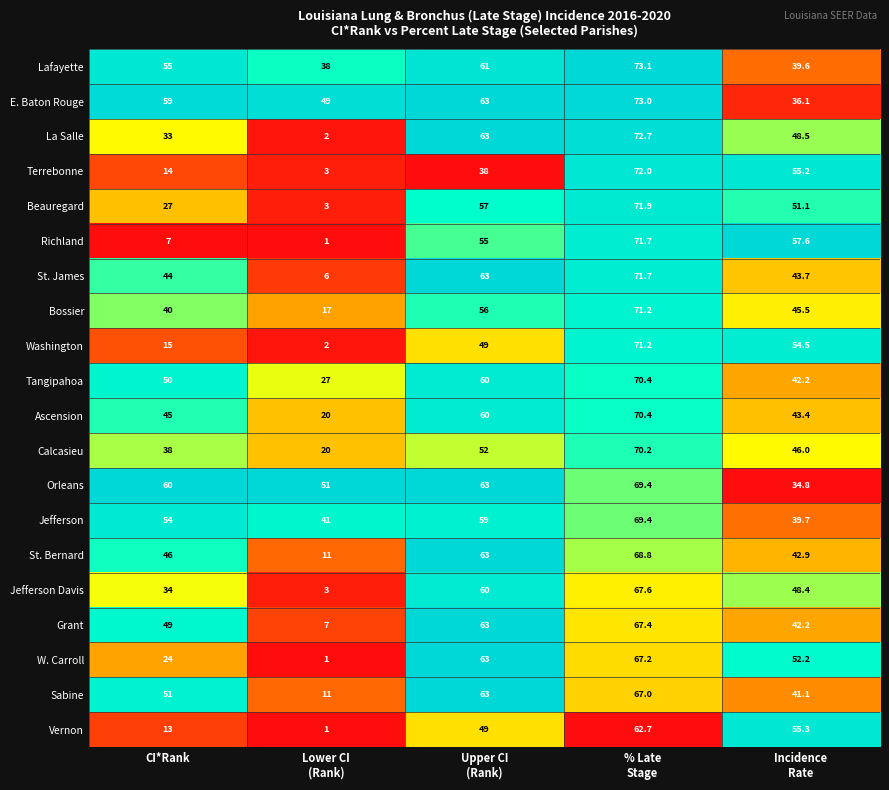

What is the maximum value shown in the chart?

73.1